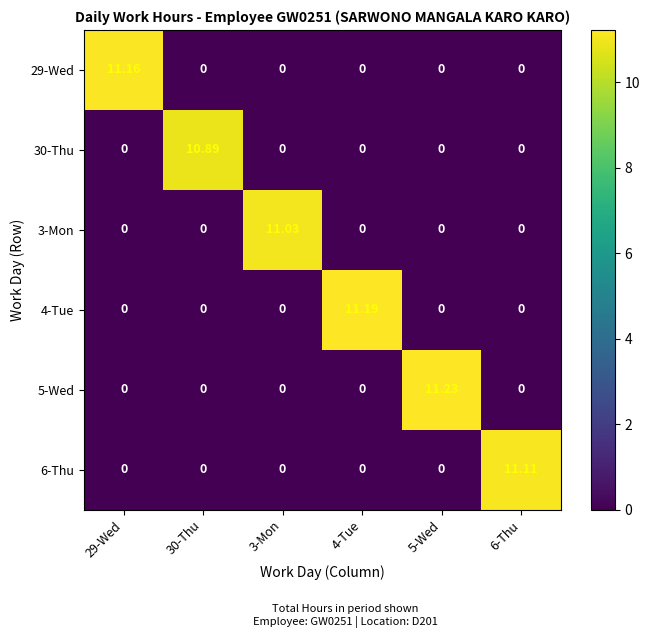

Is the value of 30-Thu at 29-Wed greater than the value of 6-Thu at 6-Thu?

No